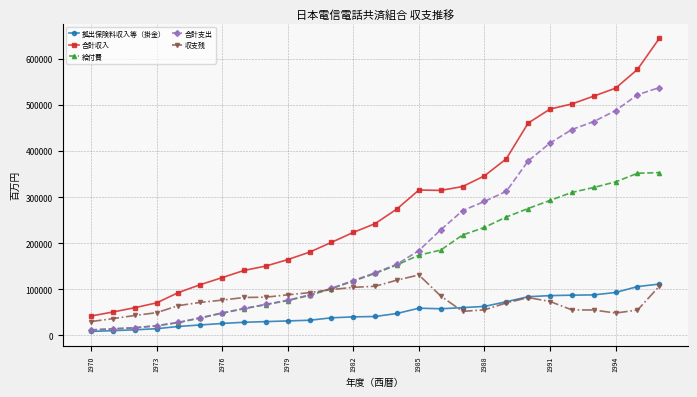

Which series has the largest total across all categories?

合計収入